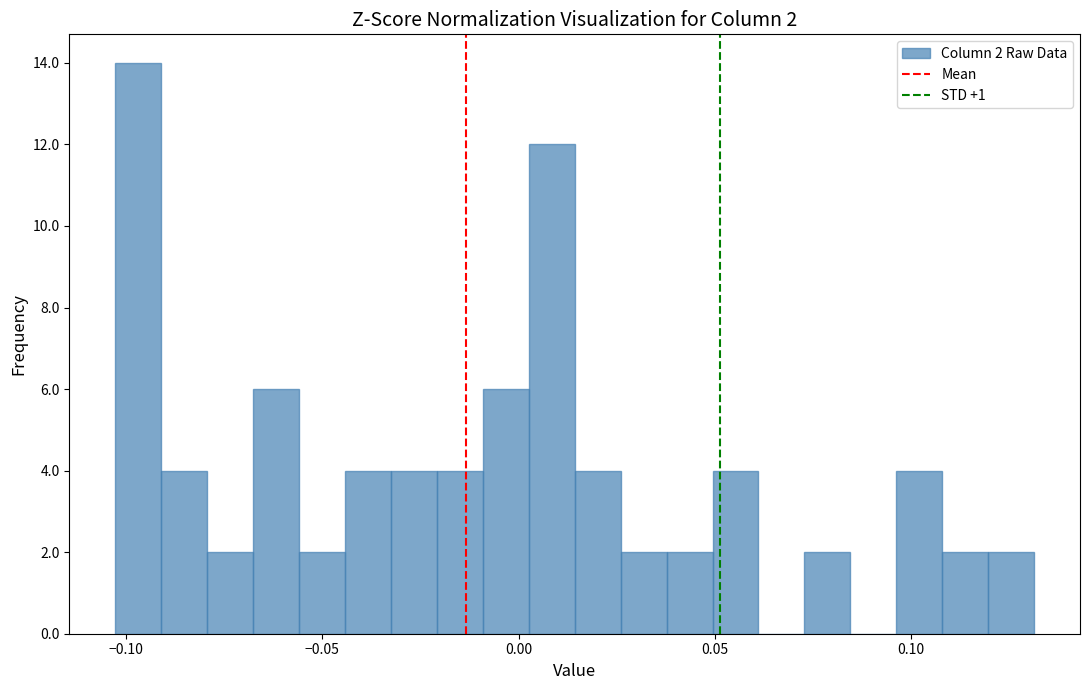

Around what value on the x-axis is the tallest bar? Give the approximate position of its centre, as read against the axis.

-0.095